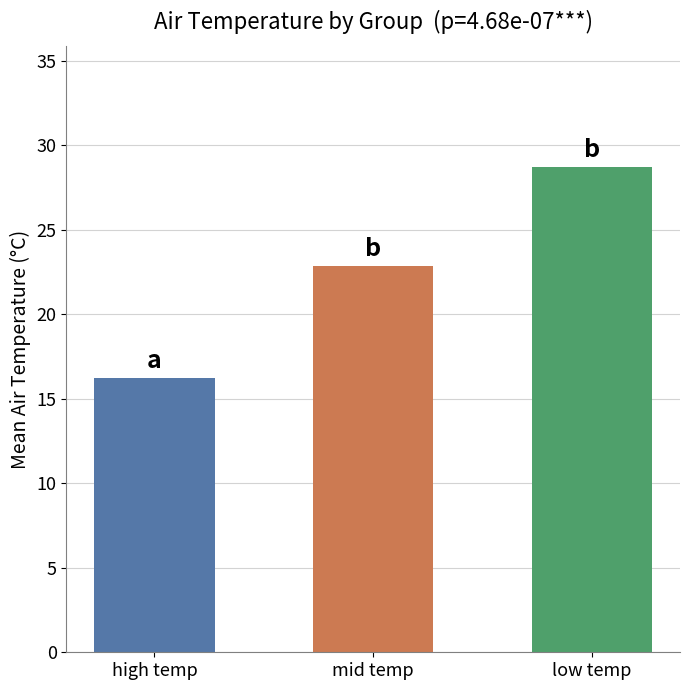

At which label does the data first exceed 22?

mid temp